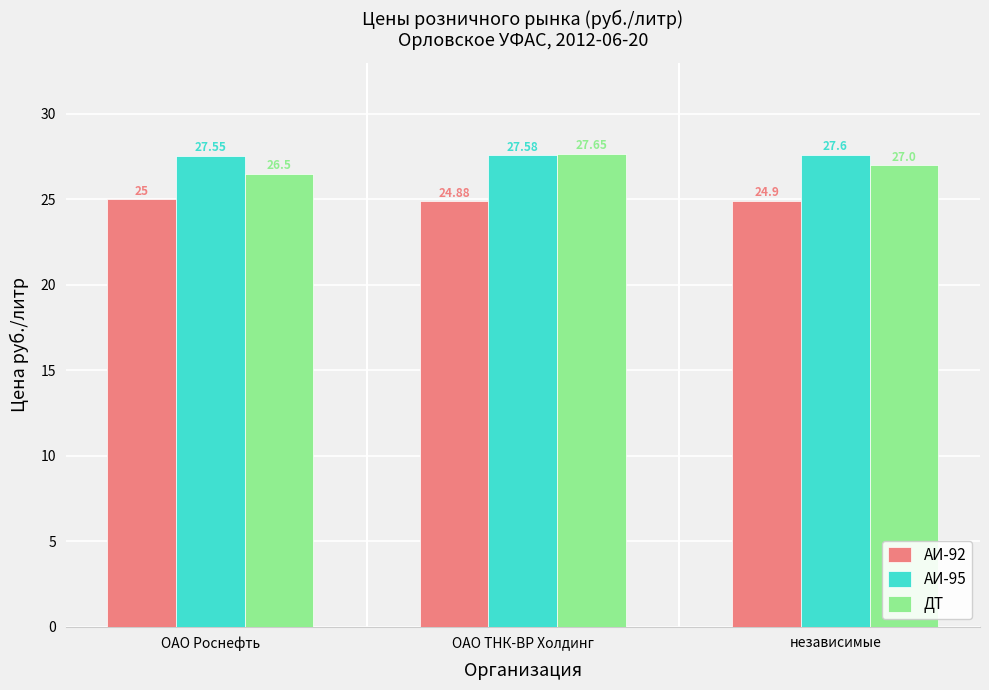

Count the ДТ values in the range 26 to 27.

2